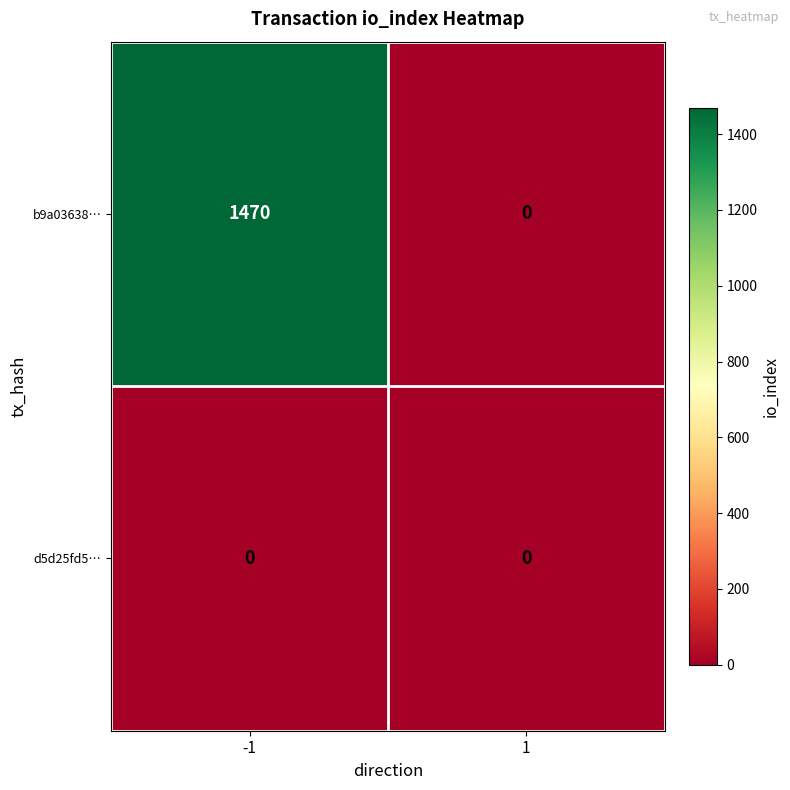

The value of b9a03638… at -1 is 1470. True or false?

True